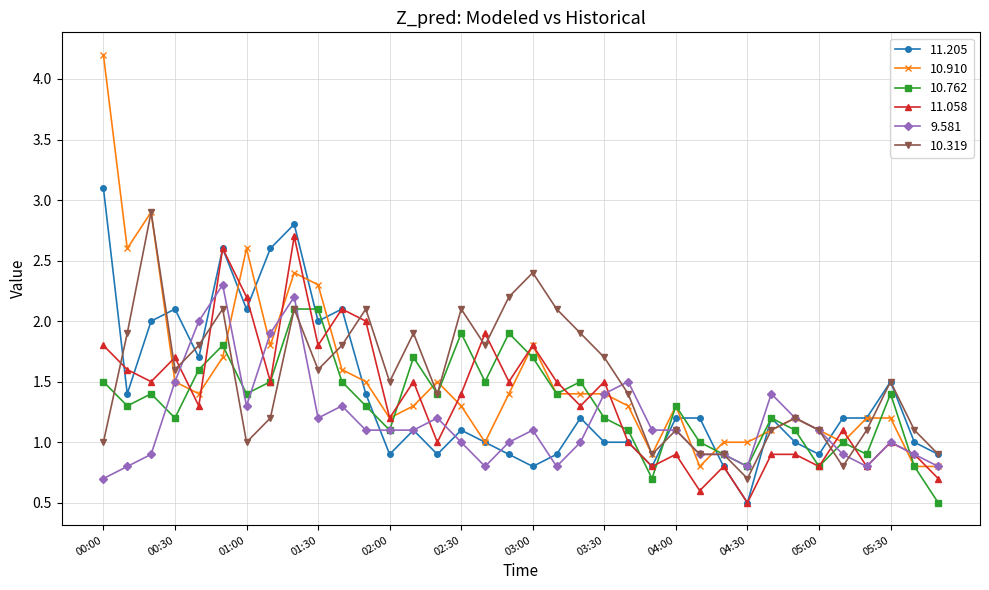

What is the value of the 10.319 point at the 30th from the left?

1.2